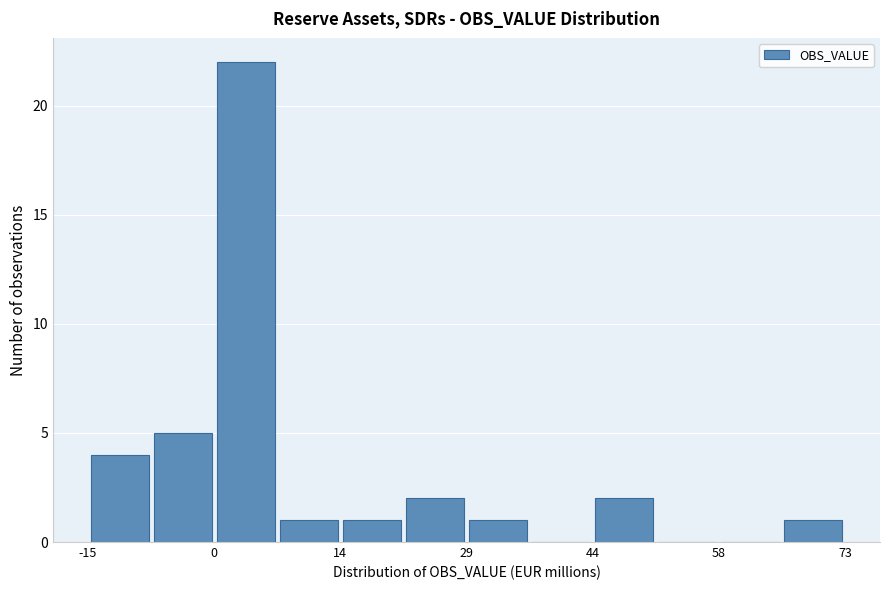

Read against the x-axis, roughly where is the centre of the tallest bar?

4